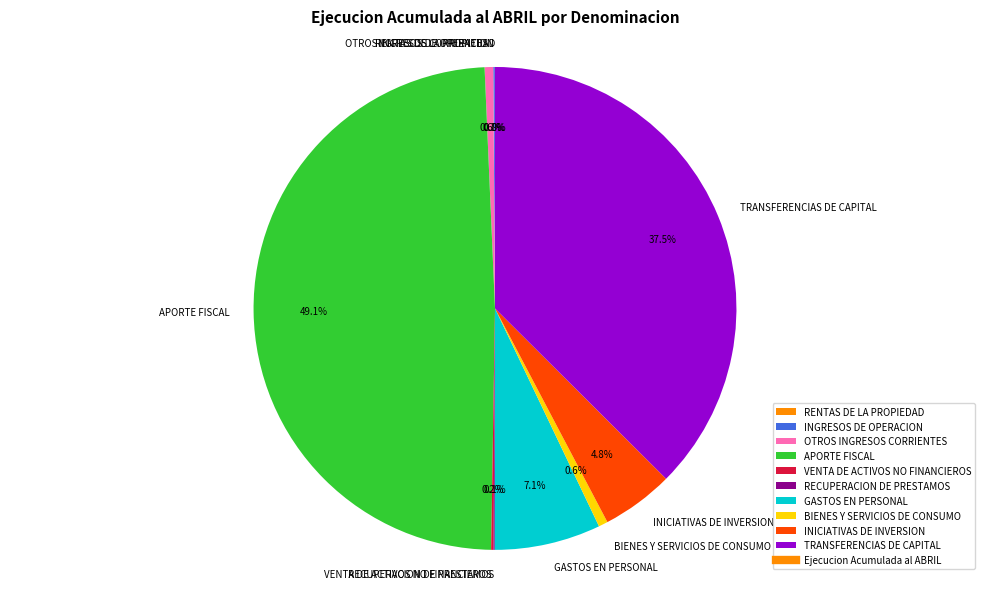

Is TRANSFERENCIAS DE CAPITAL the majority of the pie?

No